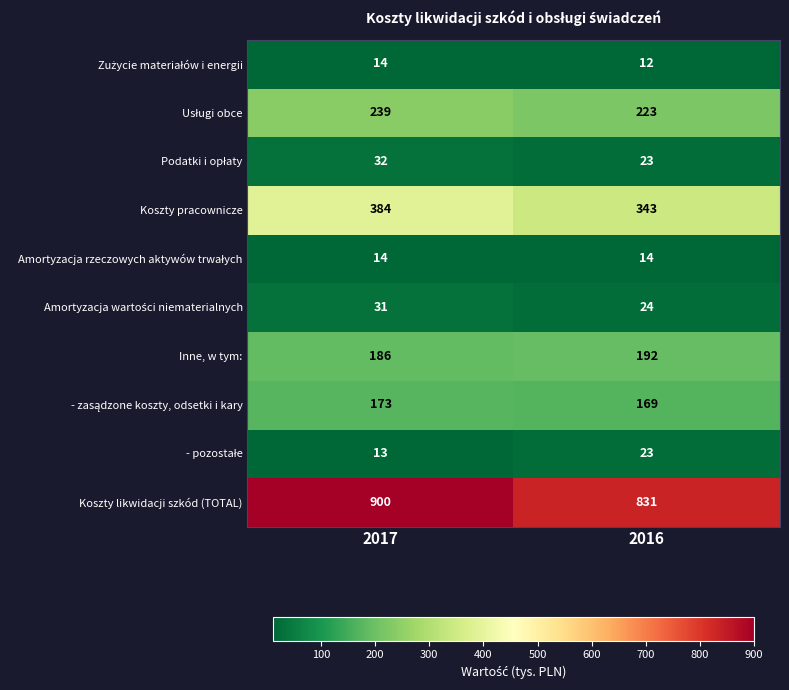

True or false: Koszty likwidacji szkód (TOTAL) has a value of 900 at 2017.

True